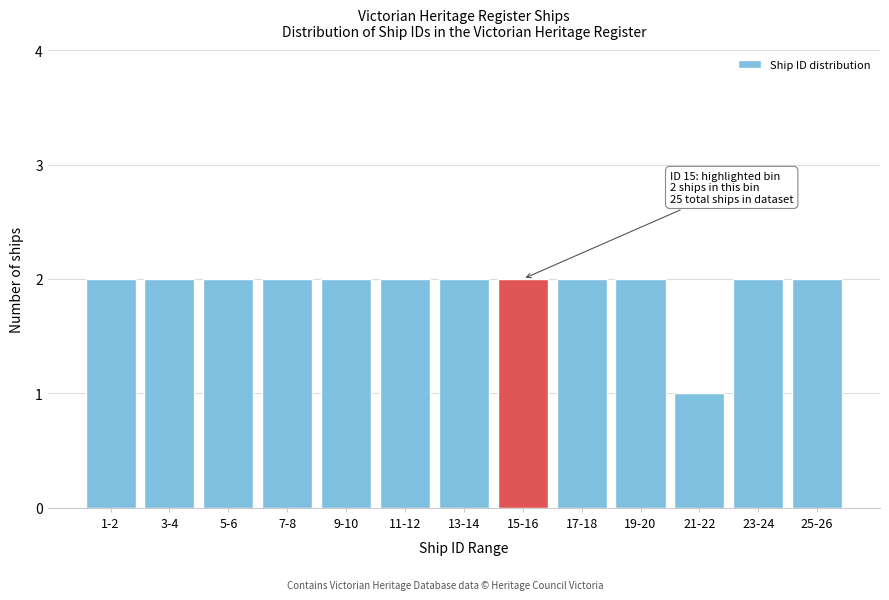

Reading left to right, transcribe all the data shown in this chart.

2	2	2	2	2	2	2	2	2	2	1	2	2